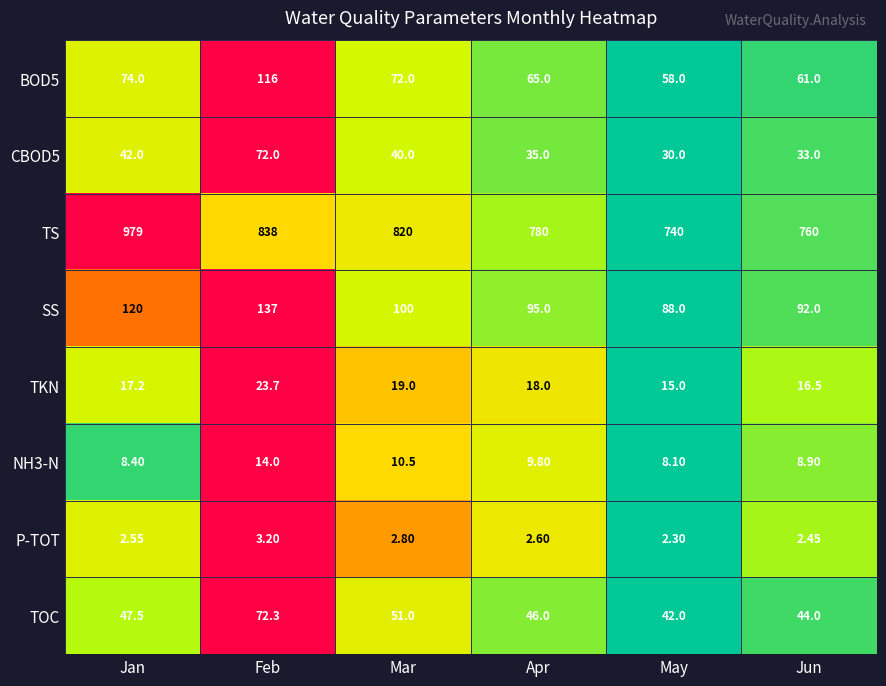

Is the value of TS at Jun greater than the value of SS at Mar?

Yes